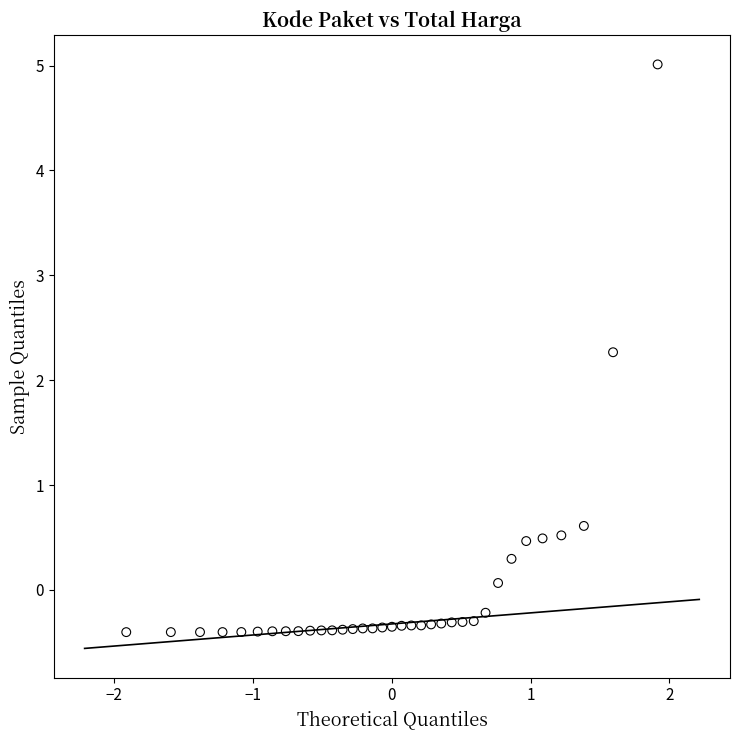

What is the range of X values (max minus min)?

3.8